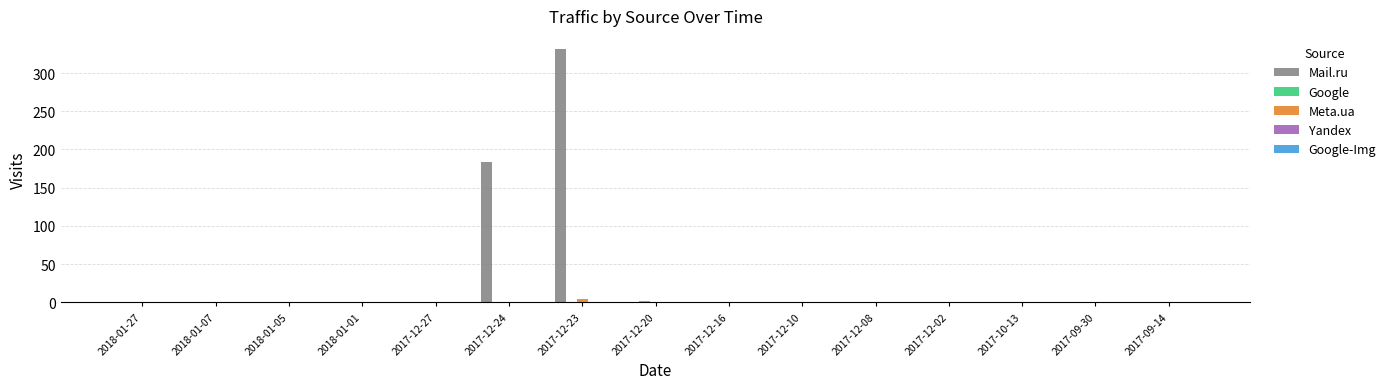

At which label is Mail.ru closest to 166?

2017-12-24